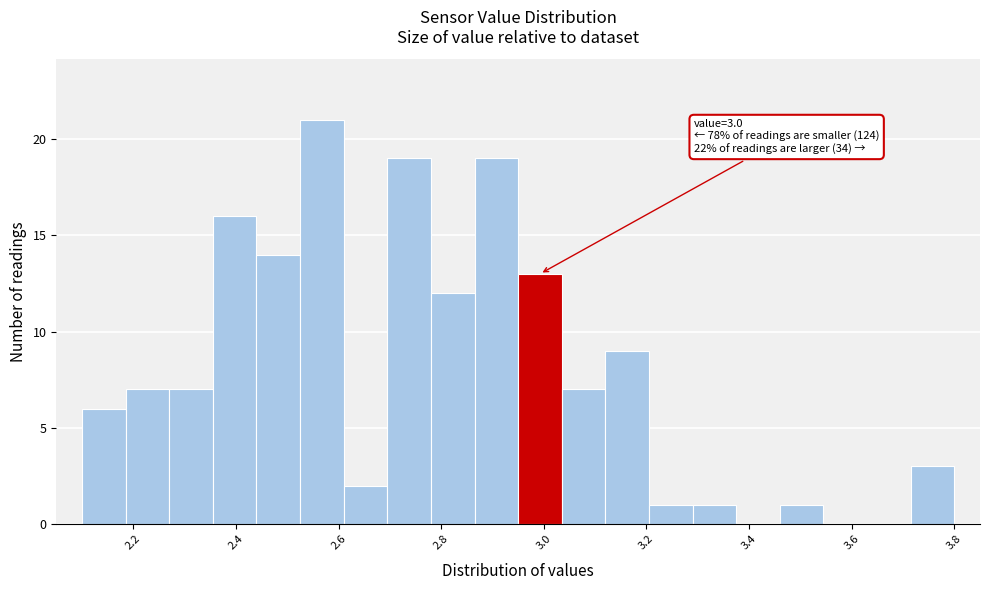

Which range on the x-axis has the tallest bar?

2.525 to 2.610